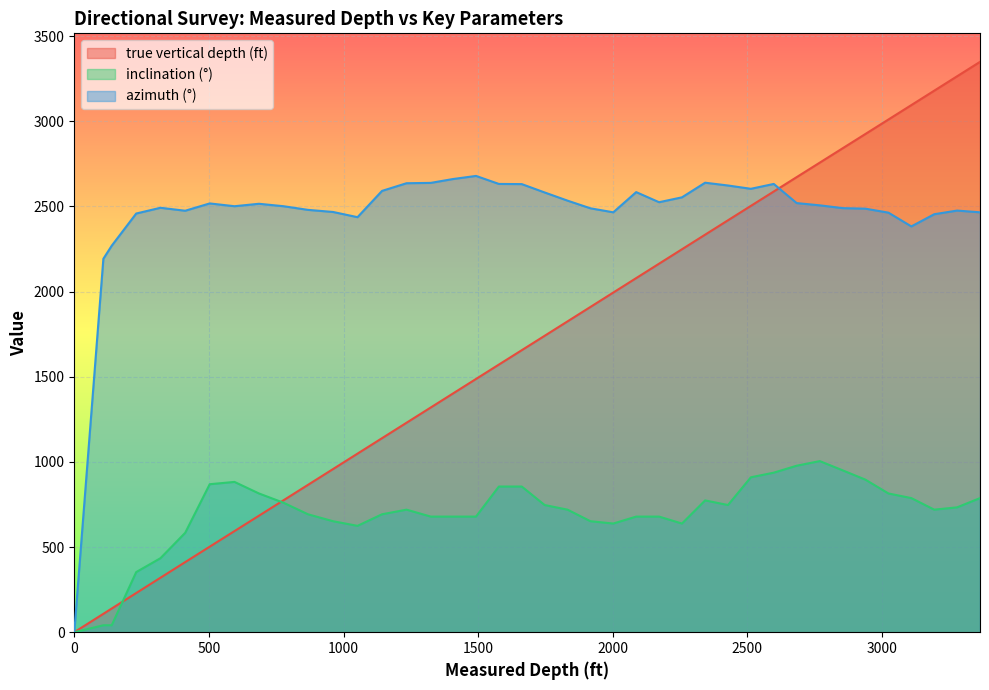

Which series has the largest total across all categories?

azimuth (°)